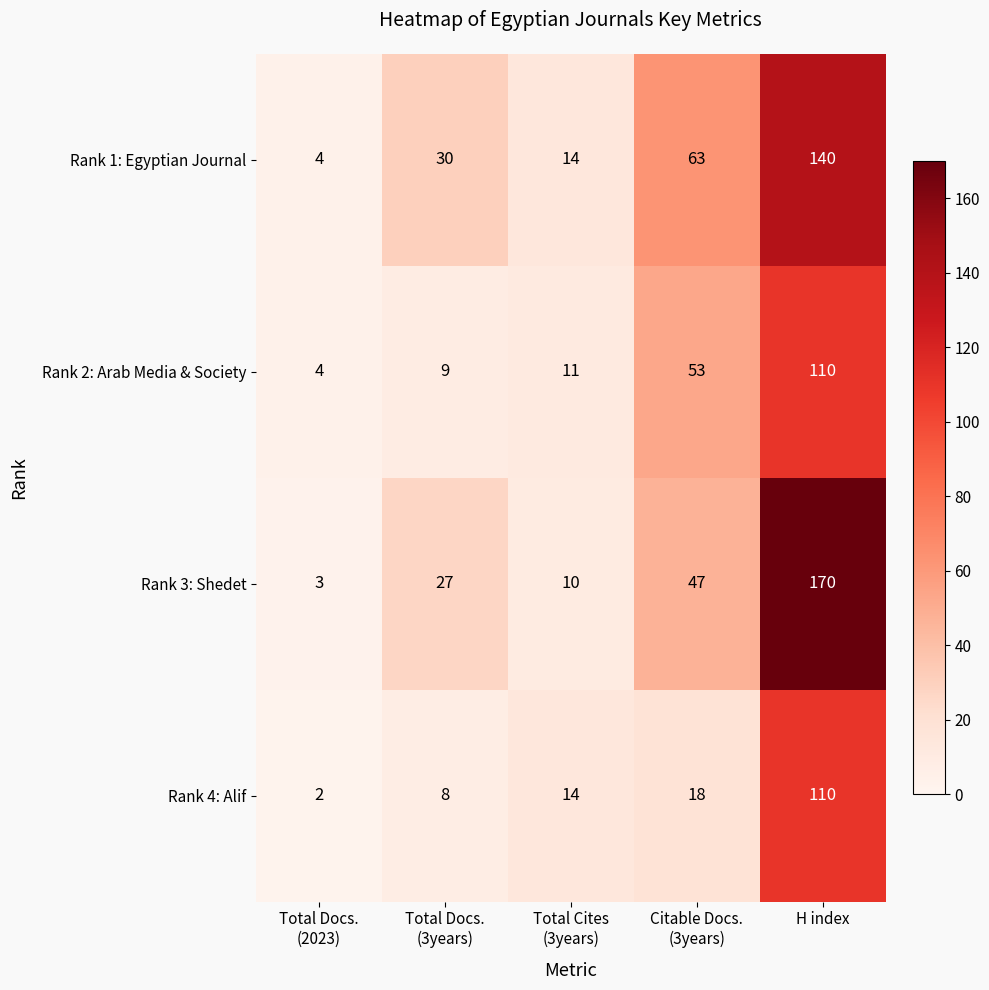

Which series has the largest total across all categories?

Rank 3: Shedet